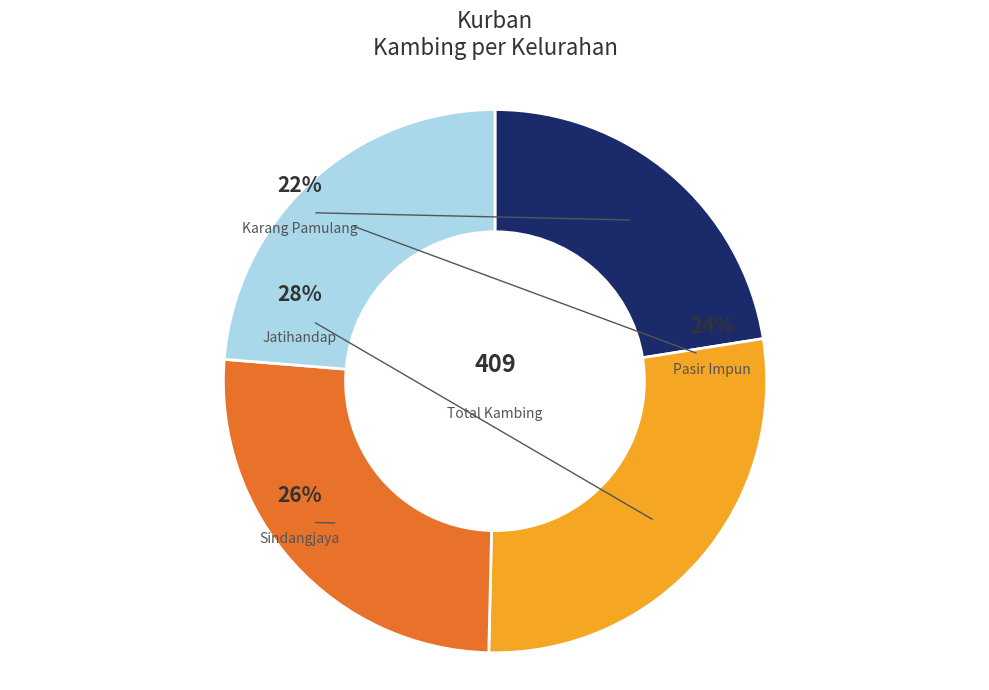

The Pasir Impun slice represents 24% of the pie. True or false?

True